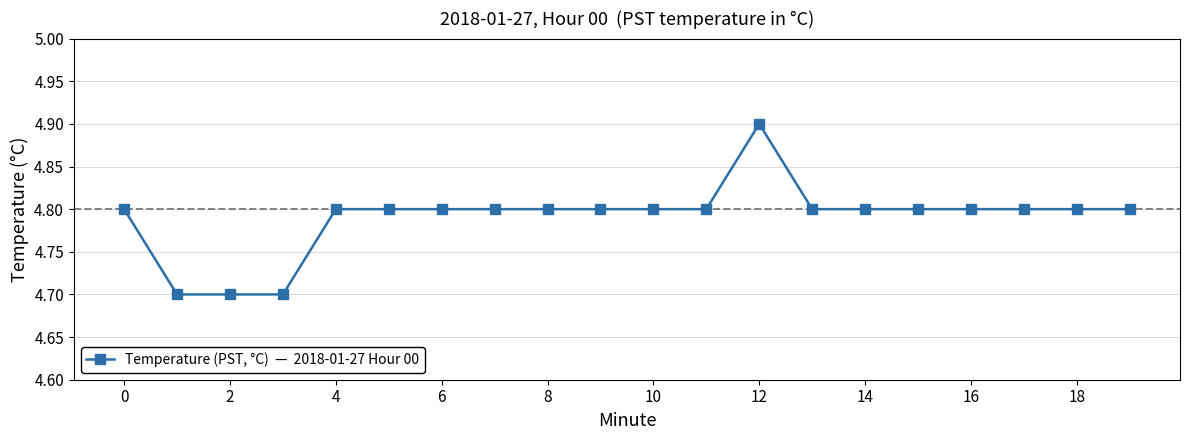

What is the average value?

4.8